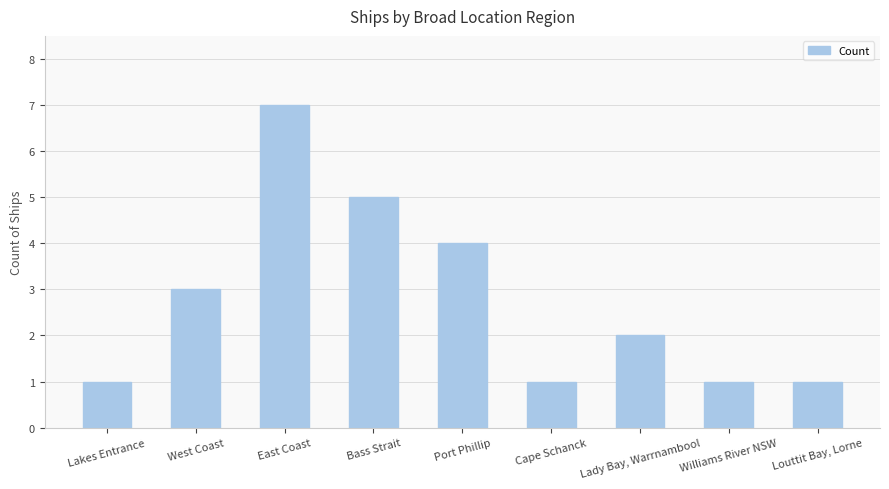

What position from the left is Lady Bay, Warrnambool?

7